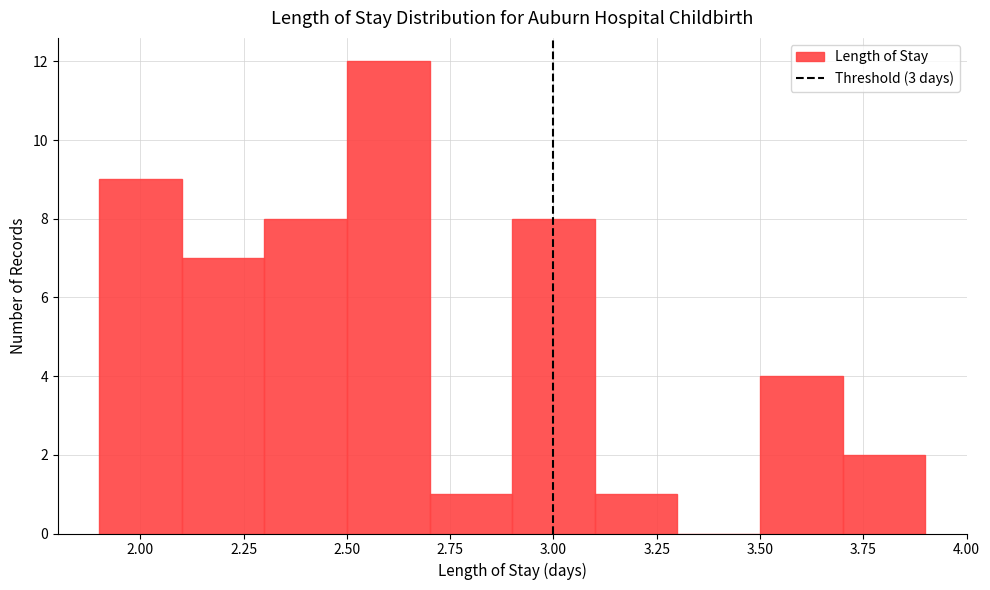

What is the height of the bar covering 2.5 to 2.7 on the x-axis? The values are not printed on the chart, so give them approximately, as read against the axis.

12